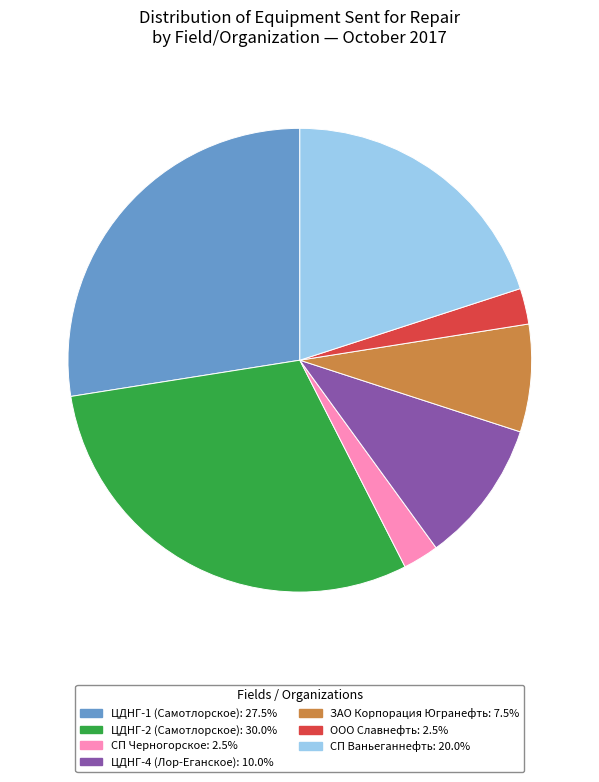

Between СП Ваньеганнефть and СП Черногорское, which is larger?

СП Ваньеганнефть